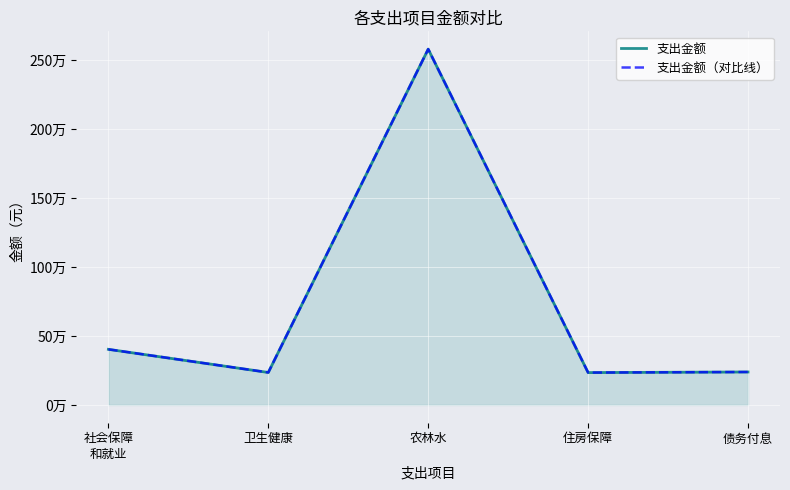

What is the difference between the 支出金额 values at 社会保障
和就业 and 债务付息?

164293.6